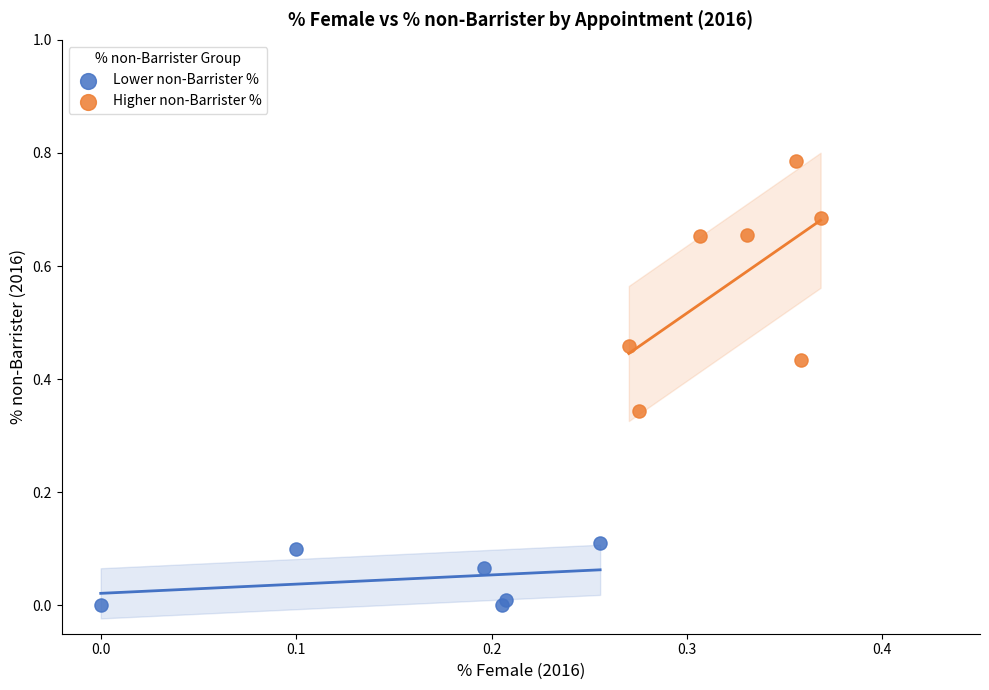

Which series reaches the maximum Y coordinate?

Higher non-Barrister %